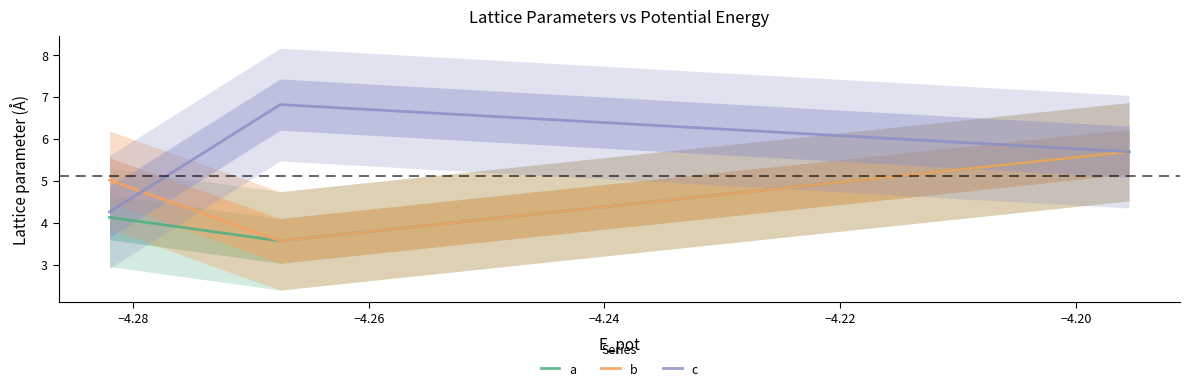

What are all the series names shown in the legend?

a, b, c